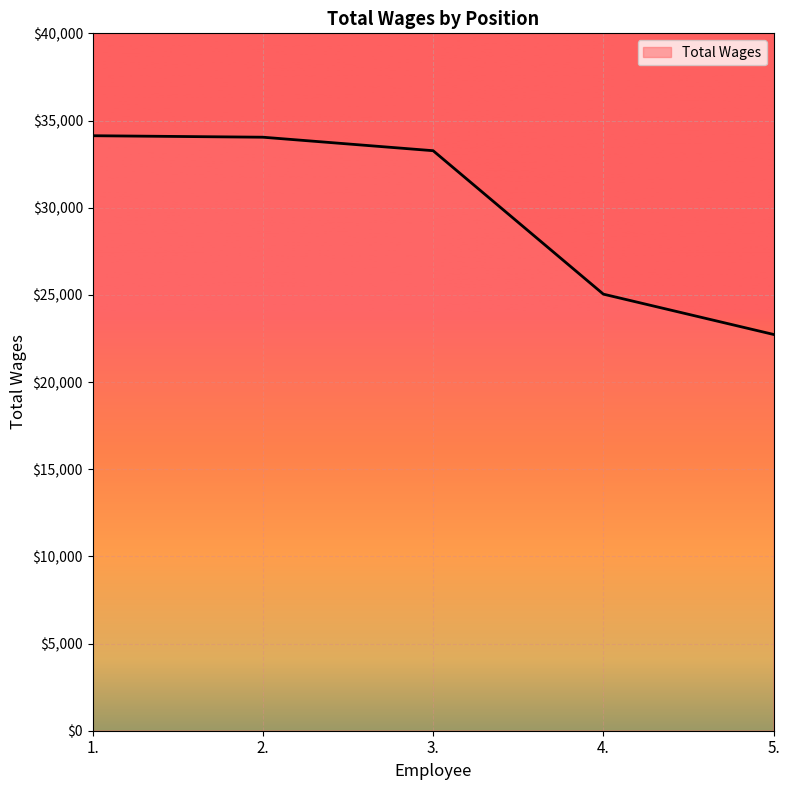

Count the number of data series in this chart.

1